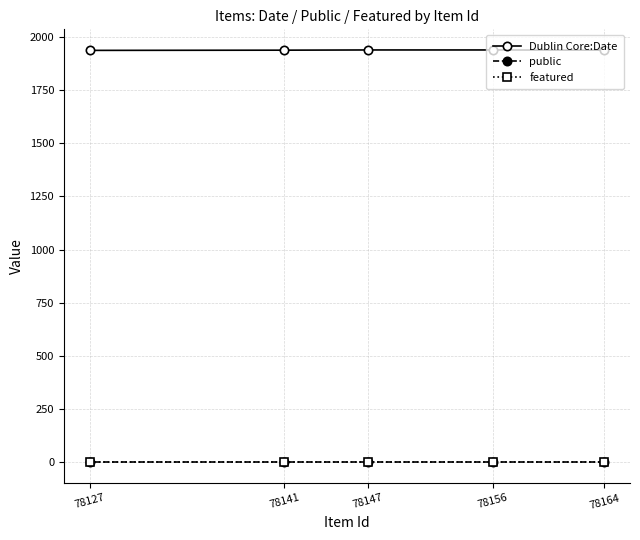

What is the value of the Dublin Core:Date point at the 3rd from the left?

1938